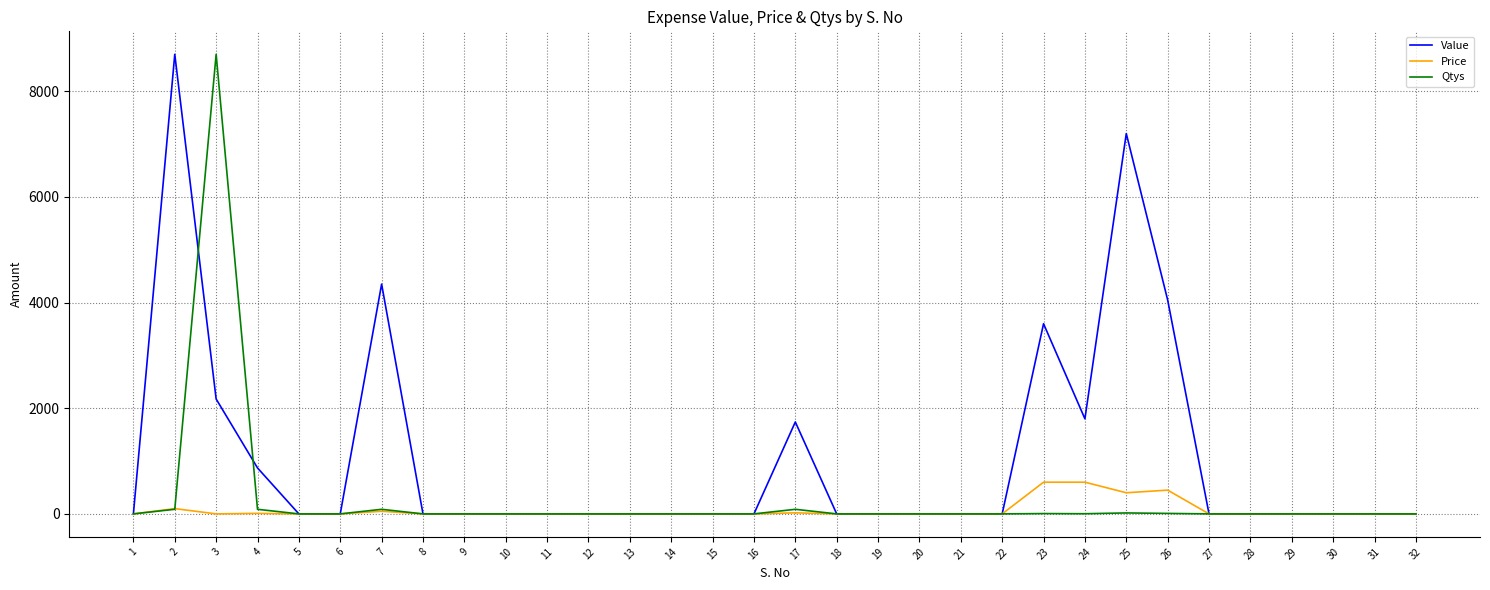

What is the difference between the maximum and minimum values in the Price series?

600.0